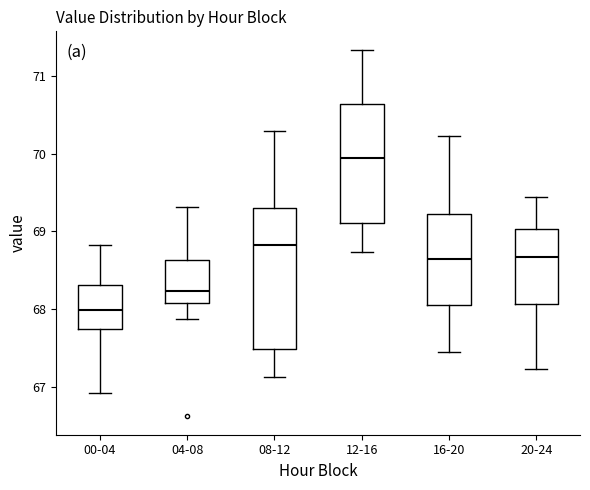

Where is the upper edge of the box for 12-16 on the y-axis? The values are not printed on the chart, so give them approximately, as read against the axis.

70.6